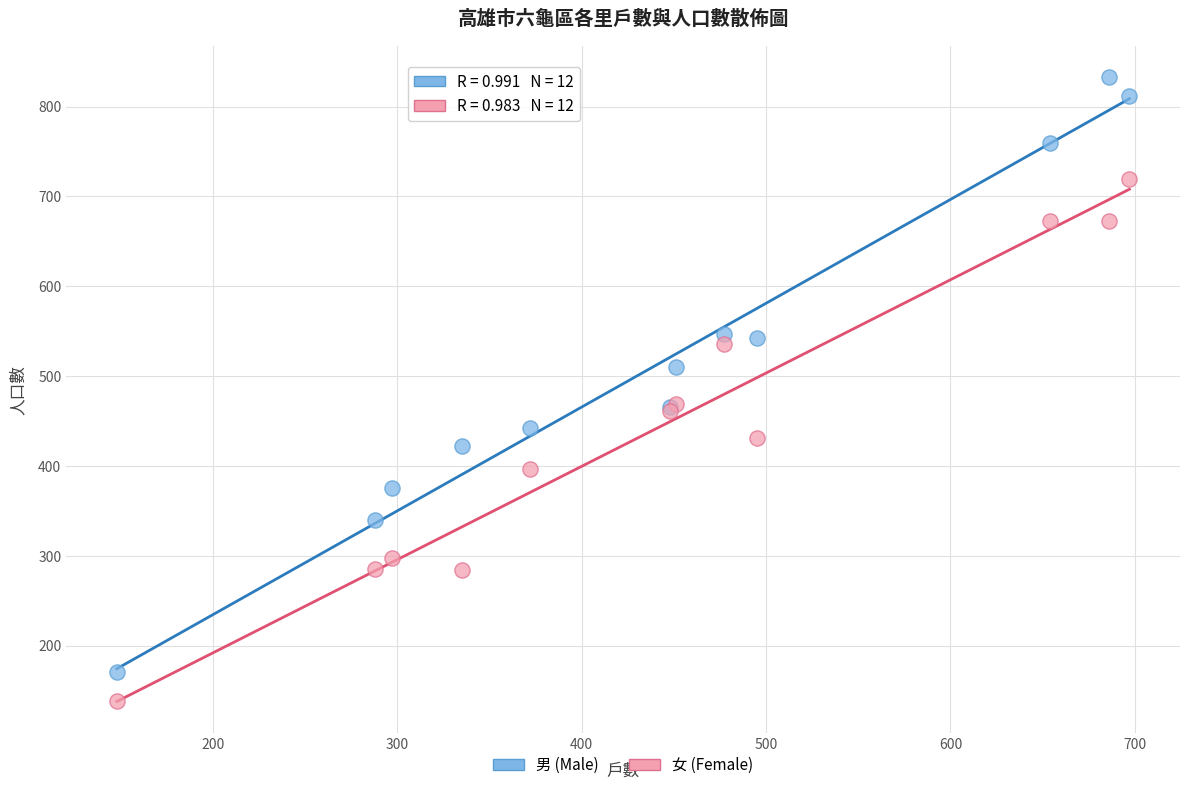

Which series reaches the minimum Y coordinate?

女 (Female)